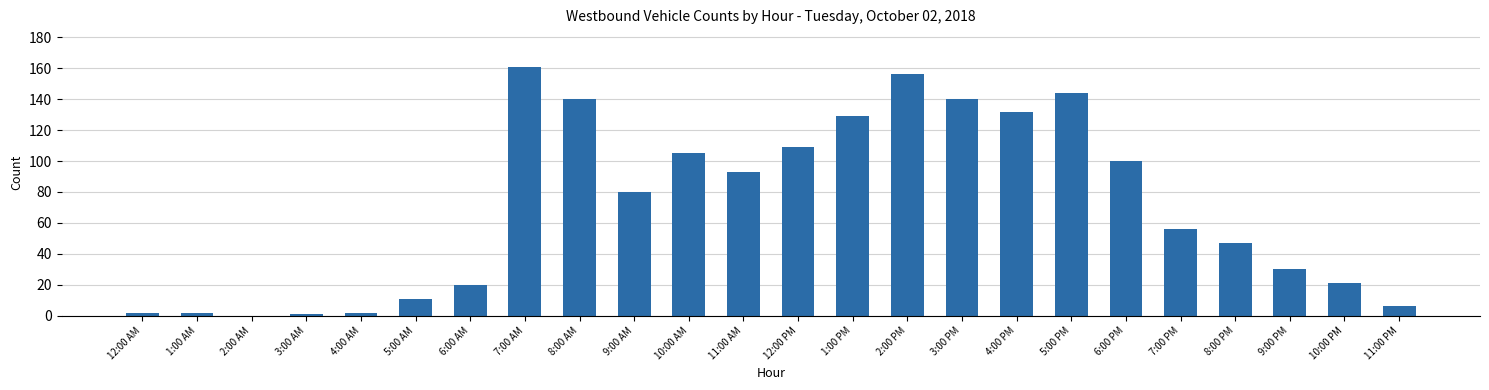

True or false: the data shows 132 at 4:00 PM.

True